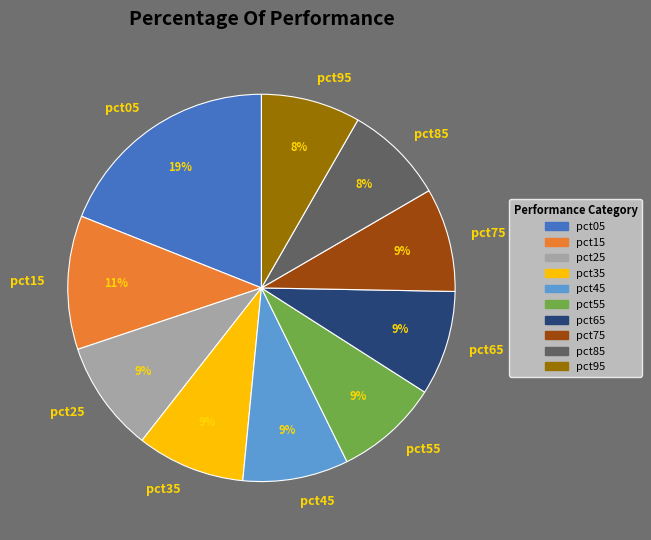

What is the ratio of the value at pct65 to the value at pct15?

0.8